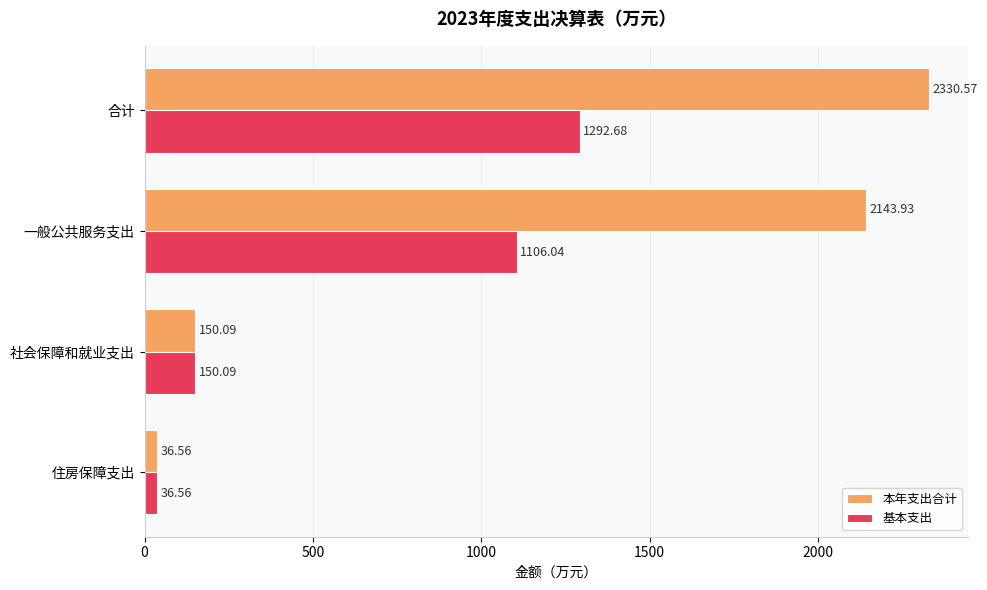

How many data points in 基本支出 are above 1106?

2